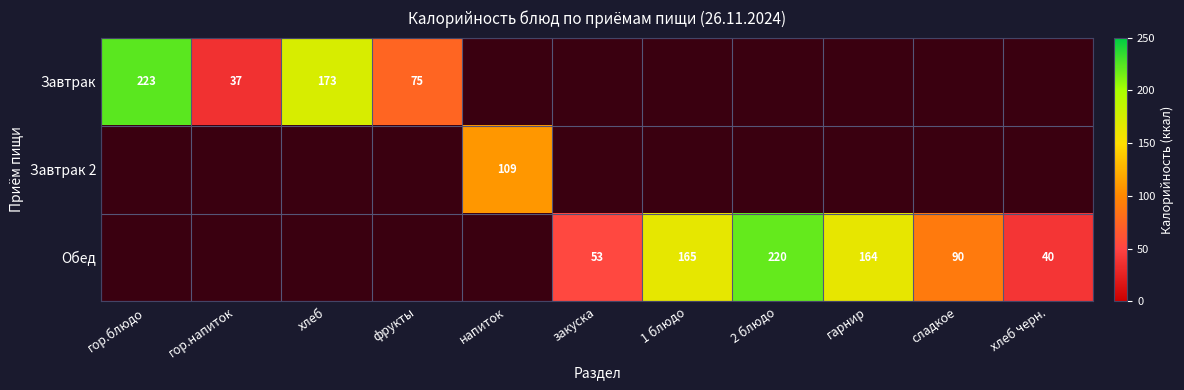

The Обед series shows 27 at хлеб черн.. True or false?

False